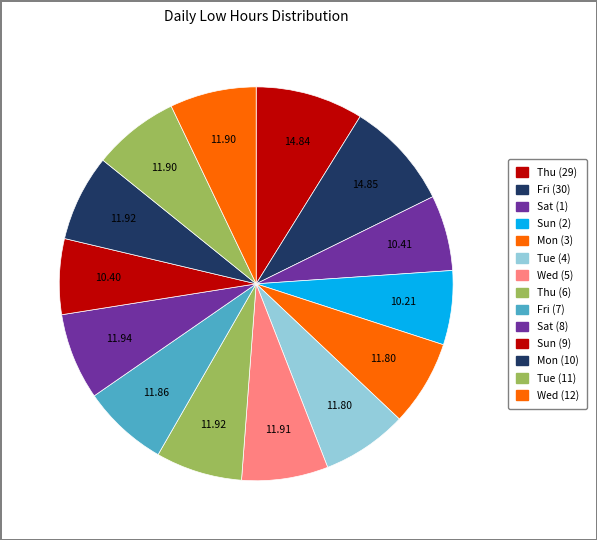

Count the number of slices in the pie.

14